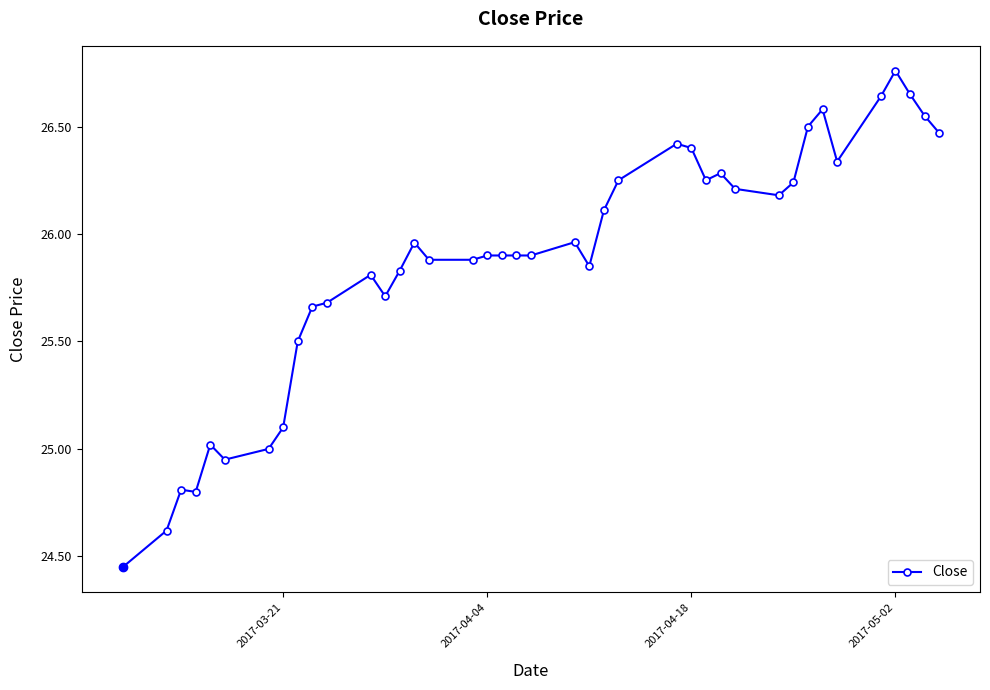

True or false: the data has more than 1 interior local peaks.

True